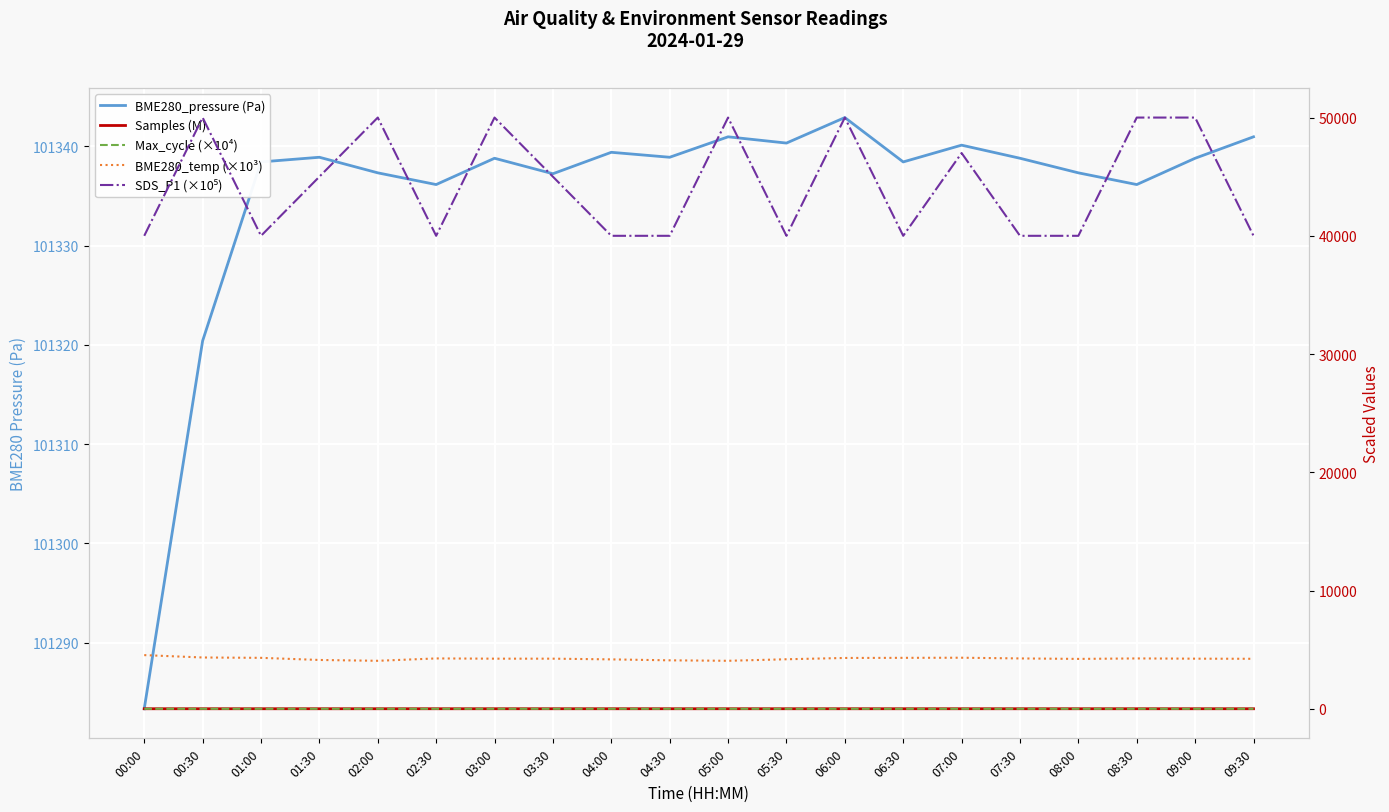

How many lines are shown in the chart?

5